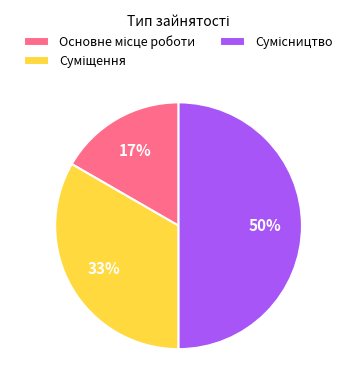

How many slices are in this pie chart?

3